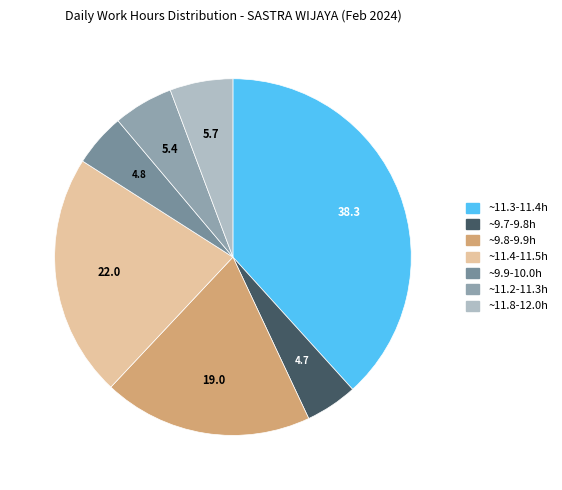

Count the number of slices in the pie.

7